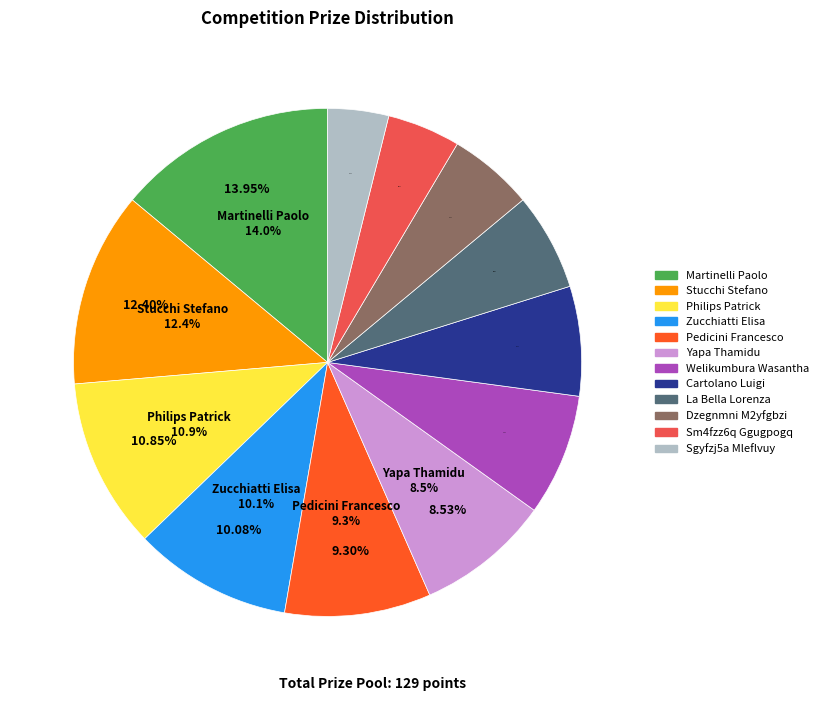

What is the largest slice in the pie chart?

Martinelli Paolo